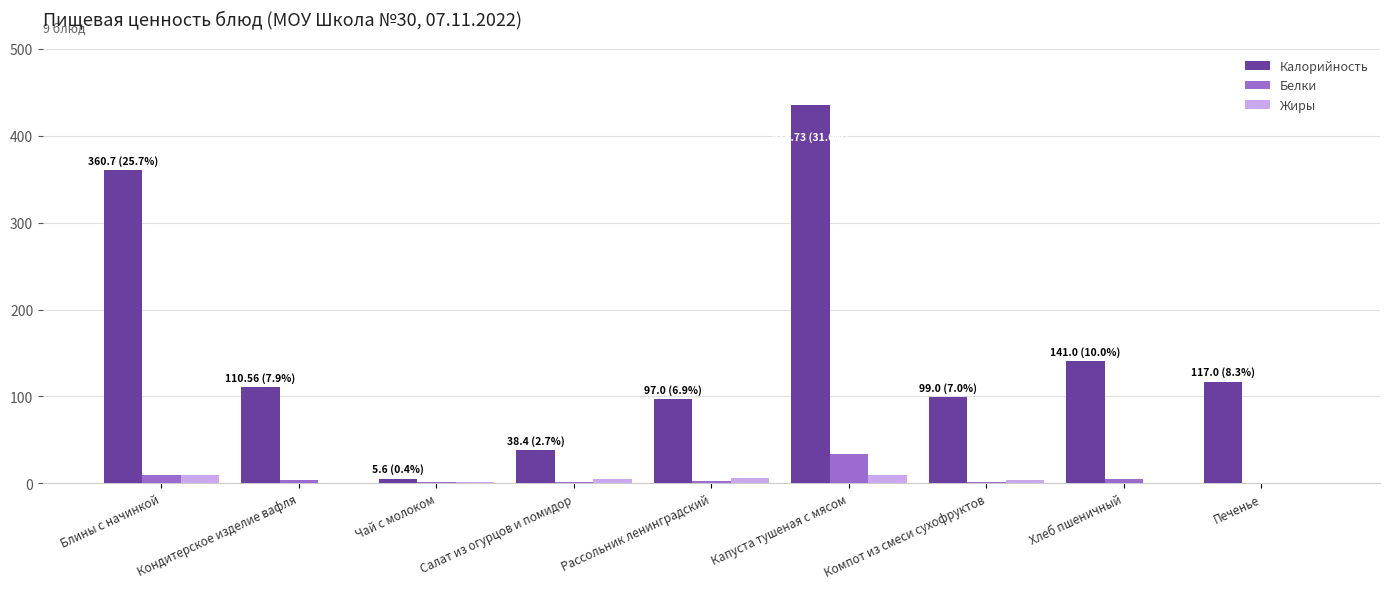

Is the value of Жиры at Салат из огурцов и помидор greater than the value of Калорийность at Печенье?

No